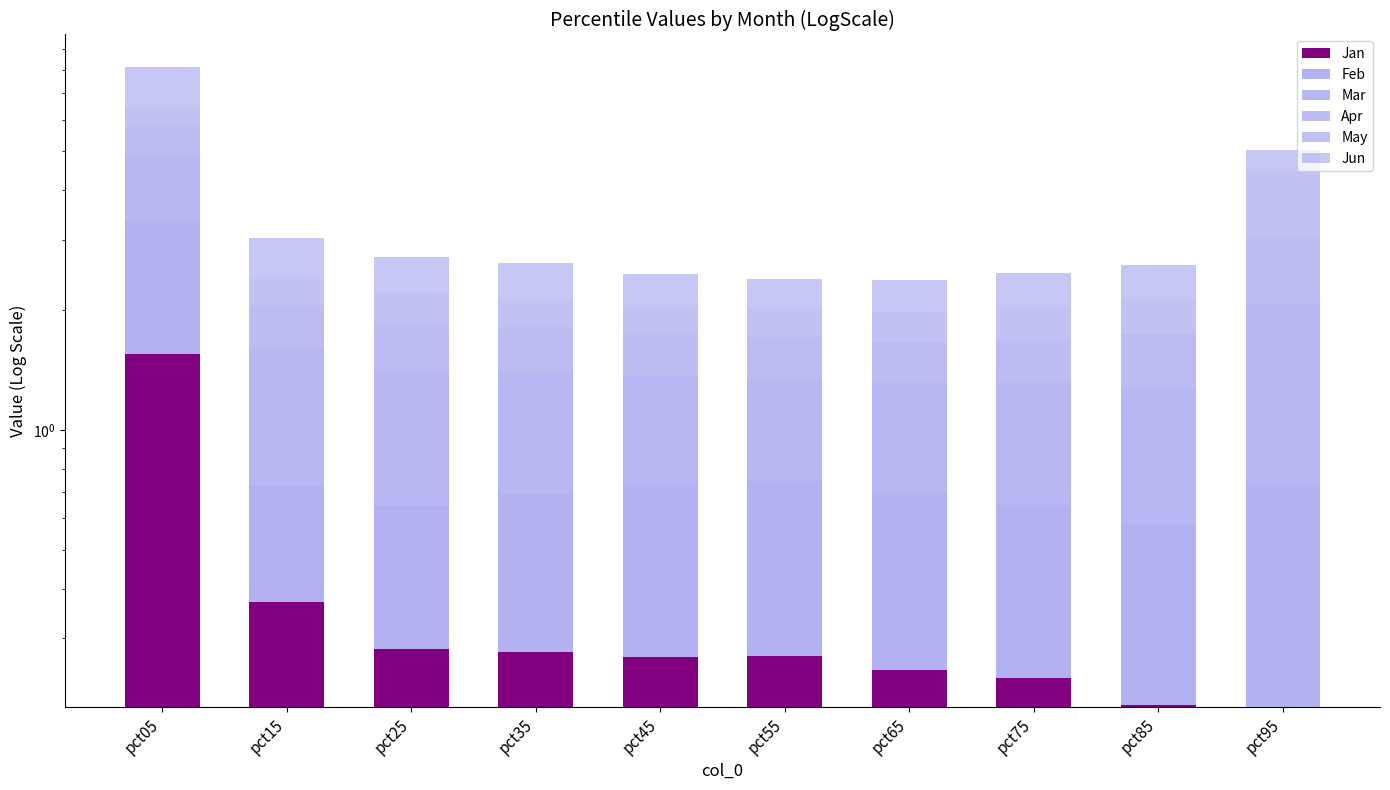

Reading left to right, what are all the values shown in this chart?

Jan: pct05=1.6	pct15=0.4	pct25=0.3	pct35=0.3	pct45=0.3	pct55=0.3	pct65=0.3	pct75=0.2	pct85=0.2	pct95=0.2
Feb: pct05=1.8	pct15=0.4	pct25=0.4	pct35=0.4	pct45=0.5	pct55=0.5	pct65=0.4	pct75=0.4	pct85=0.4	pct95=0.5
Mar: pct05=1.5	pct15=0.9	pct25=0.8	pct35=0.7	pct45=0.6	pct55=0.6	pct65=0.6	pct75=0.7	pct85=0.7	pct95=1.3
Apr: pct05=0.9	pct15=0.5	pct25=0.5	pct35=0.4	pct45=0.4	pct55=0.4	pct65=0.3	pct75=0.4	pct85=0.5	pct95=1.0
May: pct05=0.7	pct15=0.3	pct25=0.4	pct35=0.3	pct45=0.3	pct55=0.3	pct65=0.3	pct75=0.4	pct85=0.4	pct95=1.4
Jun: pct05=1.7	pct15=0.6	pct25=0.5	pct35=0.5	pct45=0.4	pct55=0.4	pct65=0.4	pct75=0.4	pct85=0.5	pct95=0.6